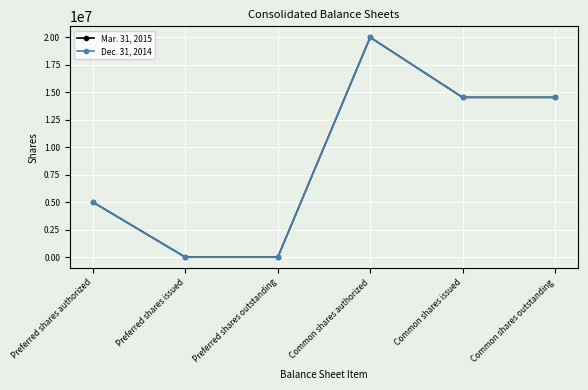

At which category does Dec. 31, 2014 reach its first local peak?

Common shares authorized